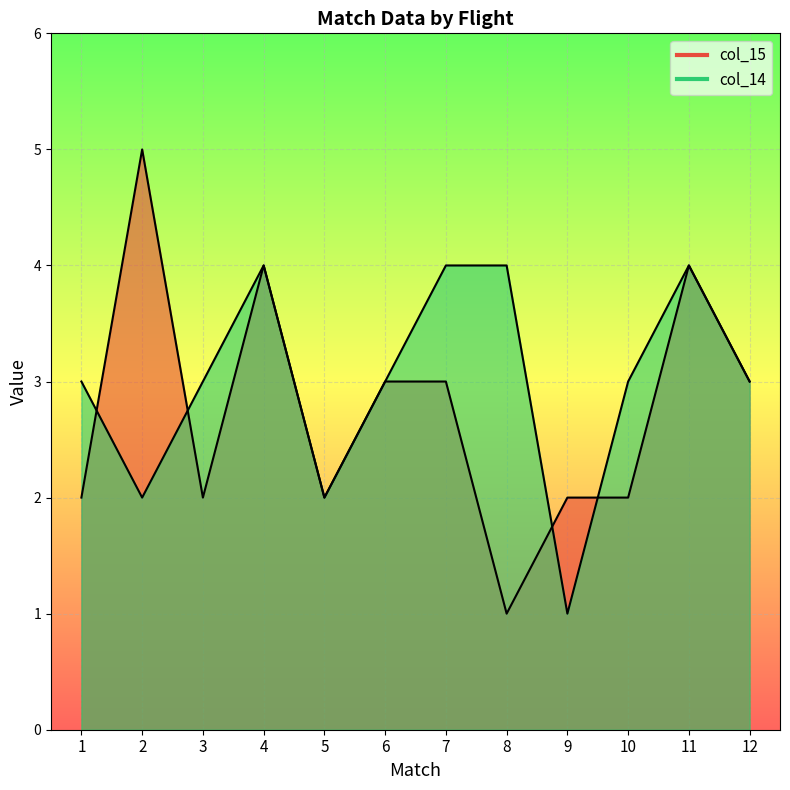

What is the sum of all col_14 values?

36